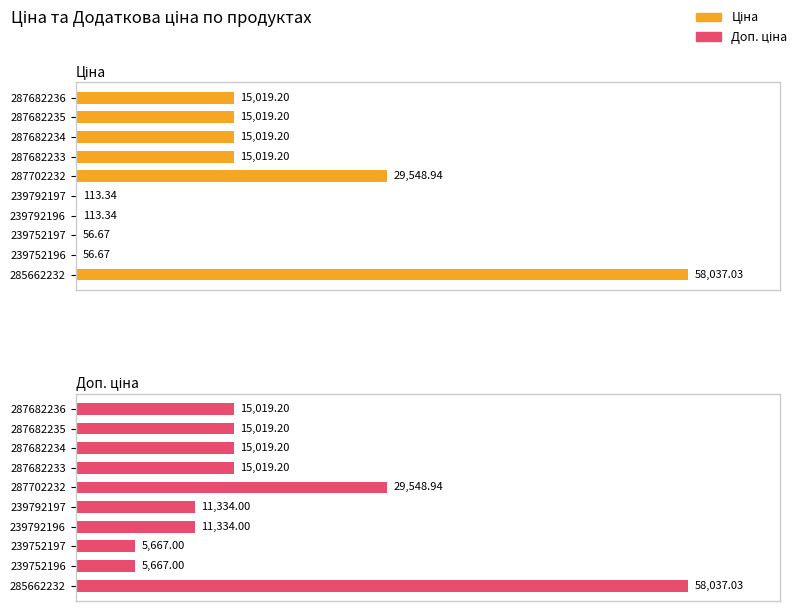

The Ціна series shows 22211.3 at 287682234. True or false?

False